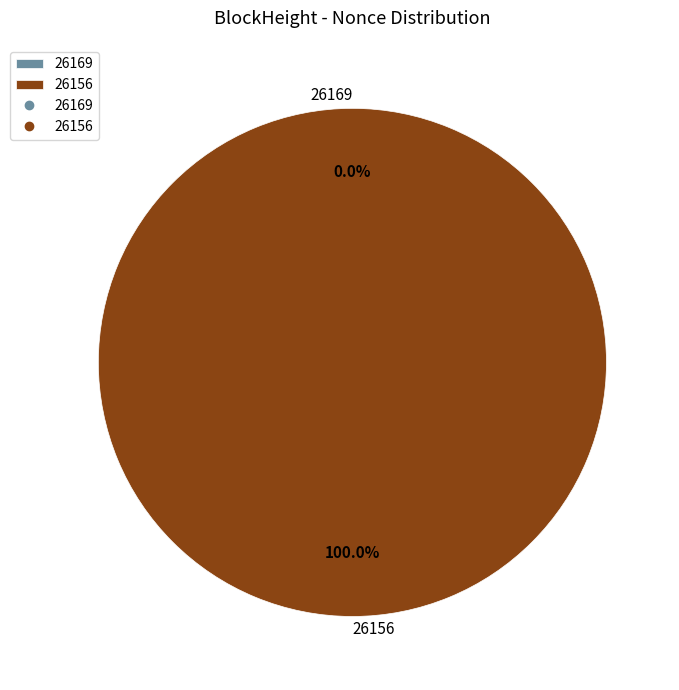

What percentage is the 26156 slice, to the nearest percent?

100%